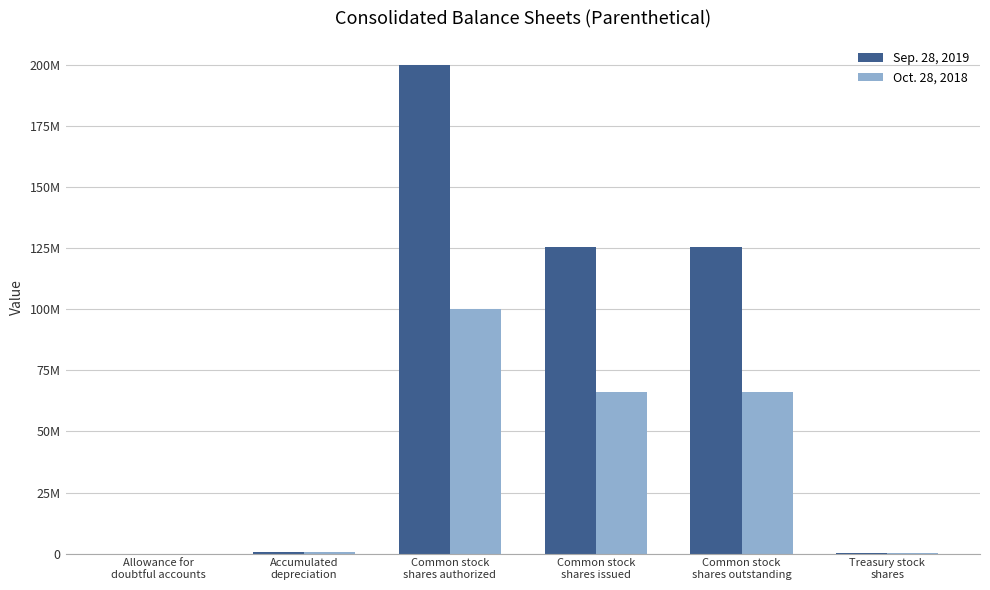

Reading left to right, extract all data points from this chart.

Sep. 28, 2019: Allowance for
doubtful accounts=9948	Accumulated
depreciation=530490	Common stock
shares authorized=200000000	Common stock
shares issued=125621510	Common stock
shares outstanding=125566409	Treasury stock
shares=55101
Oct. 28, 2018: Allowance for
doubtful accounts=6249	Accumulated
depreciation=459931	Common stock
shares authorized=100000000	Common stock
shares issued=66264654	Common stock
shares outstanding=66203841	Treasury stock
shares=60813